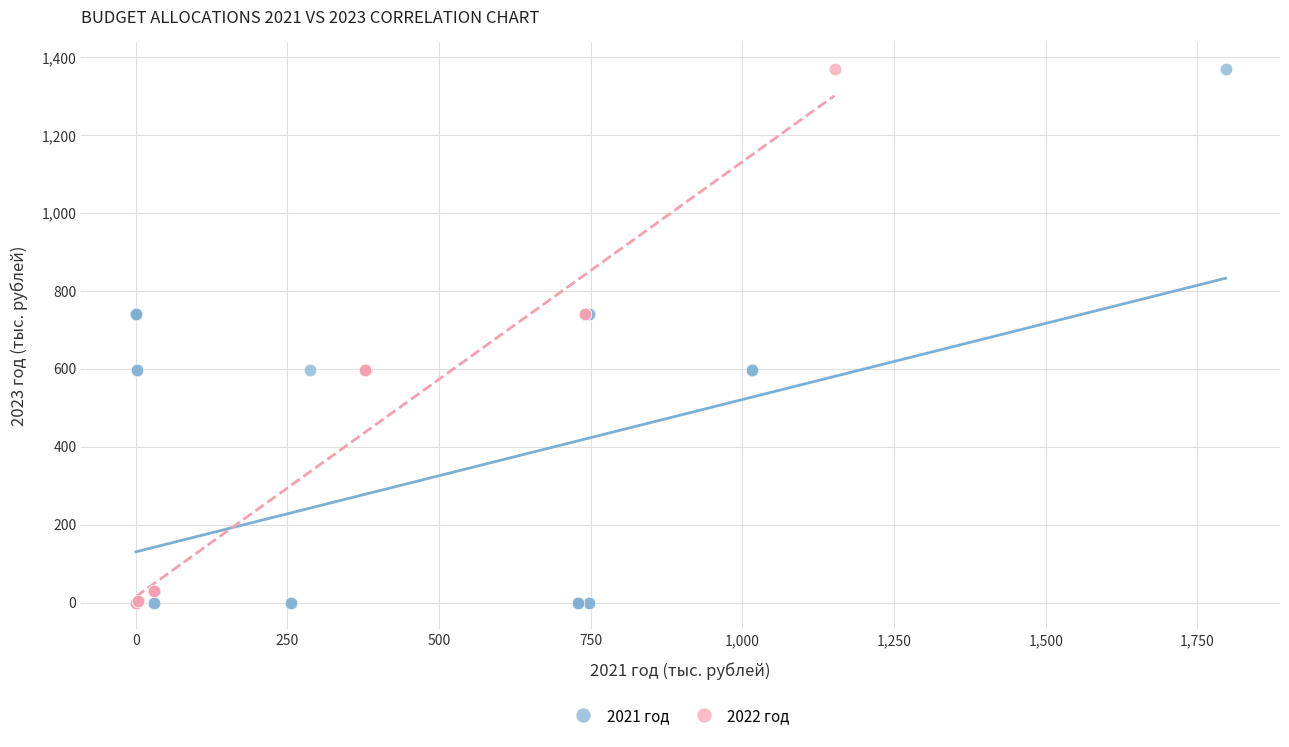

What are all the series names shown in the legend?

2021 год, 2022 год